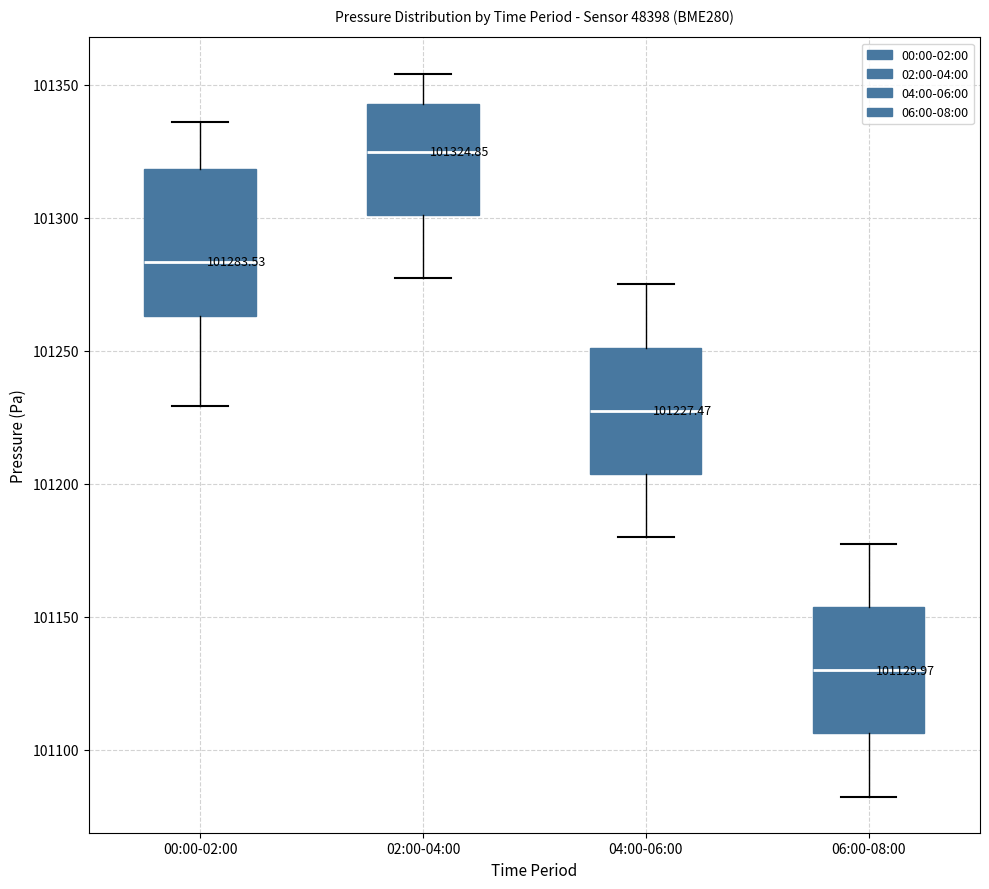

Which box has the lowest median line?

06:00-08:00